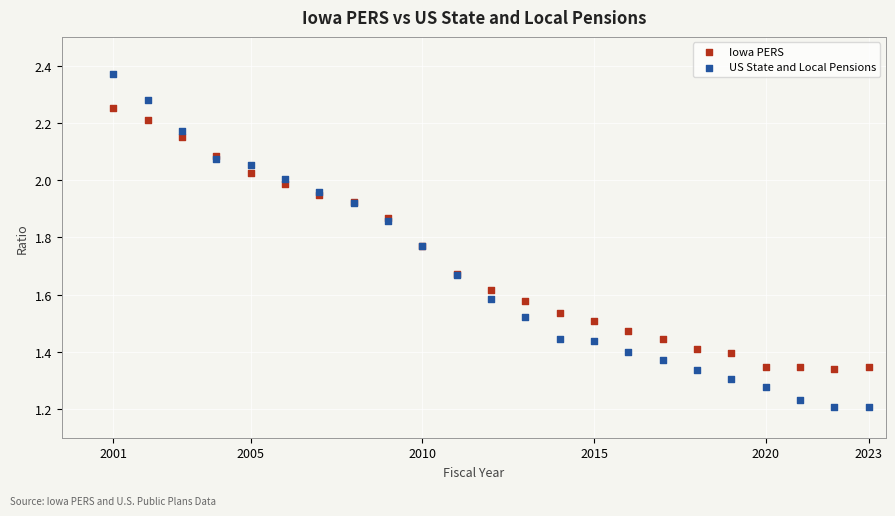

Which series contains the lowest Y value?

US State and Local Pensions